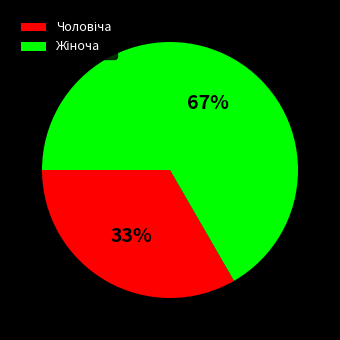

To the nearest percent, what is the average slice percentage?

50%